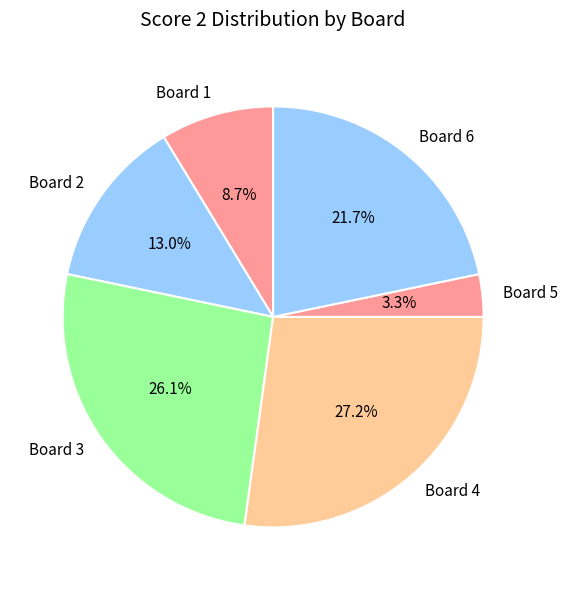

The Board 2 slice represents 13% of the pie. True or false?

True